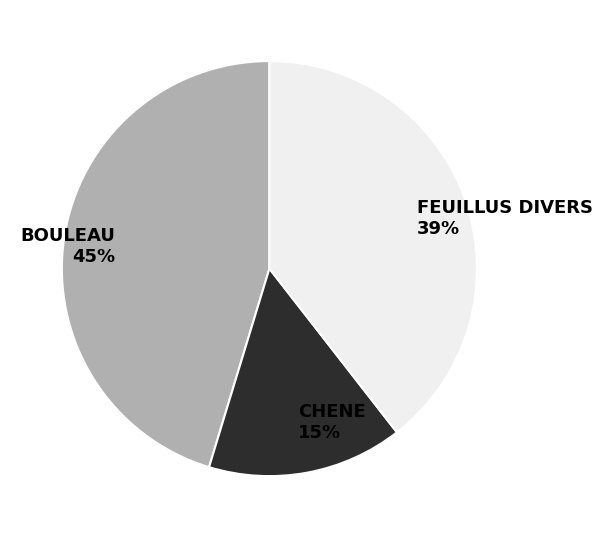

How many slices are in this pie chart?

3